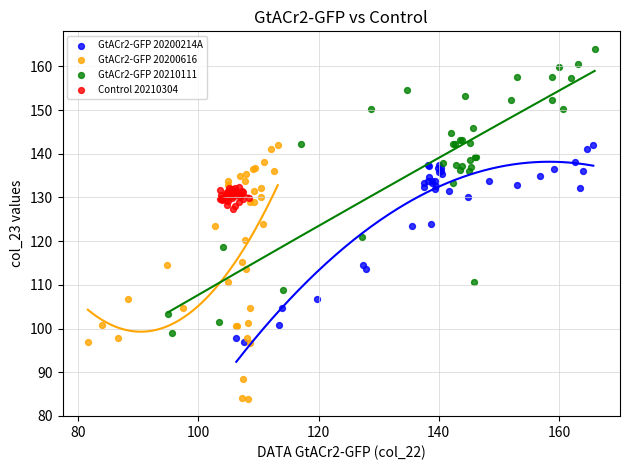

Which series reaches the minimum Y coordinate?

GtACr2-GFP 20200616